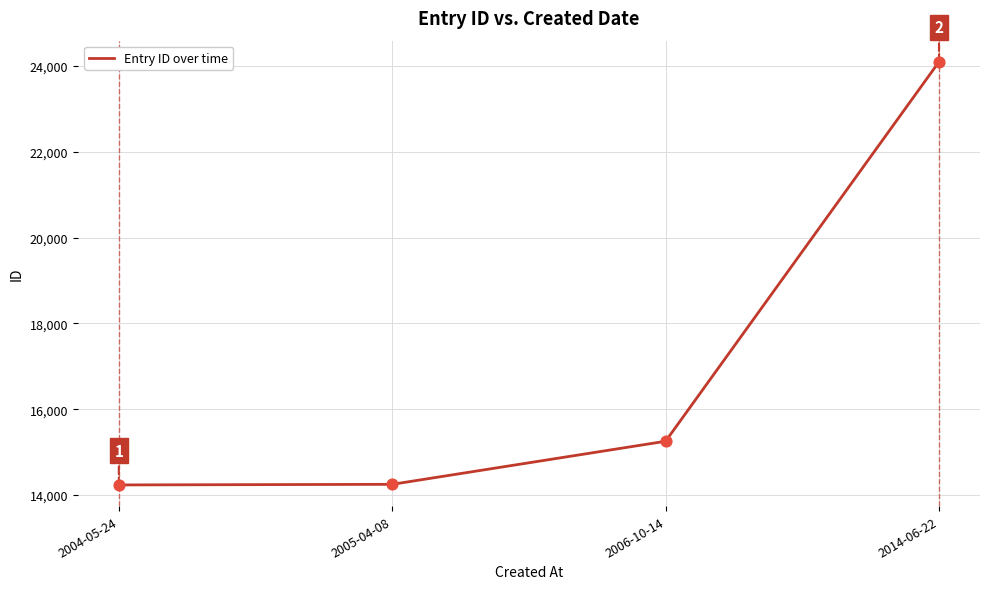

What is the change in value from 2004-05-24 to 2014-06-22?

+9861